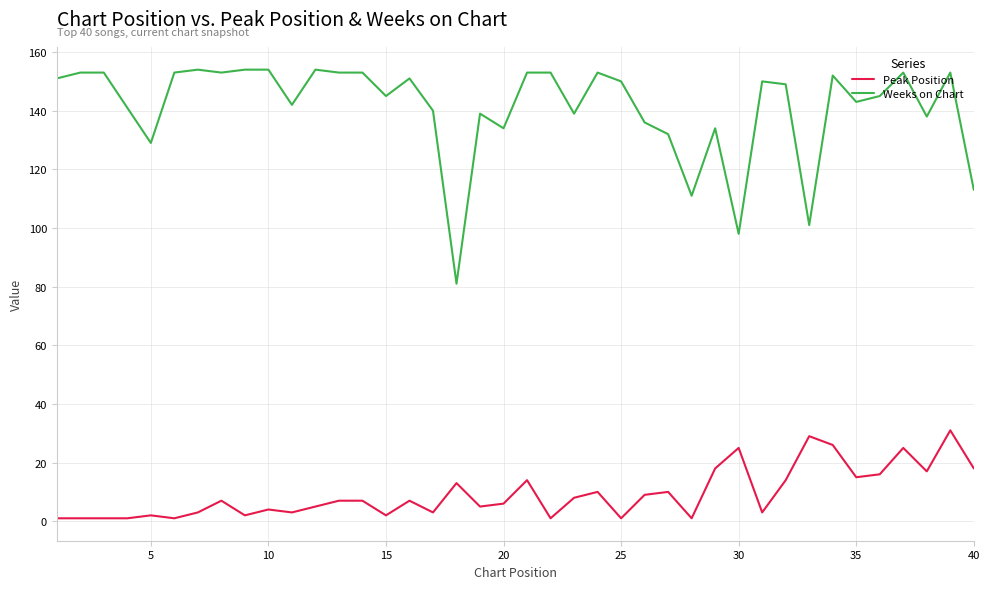

What is the maximum value shown in the chart?

154